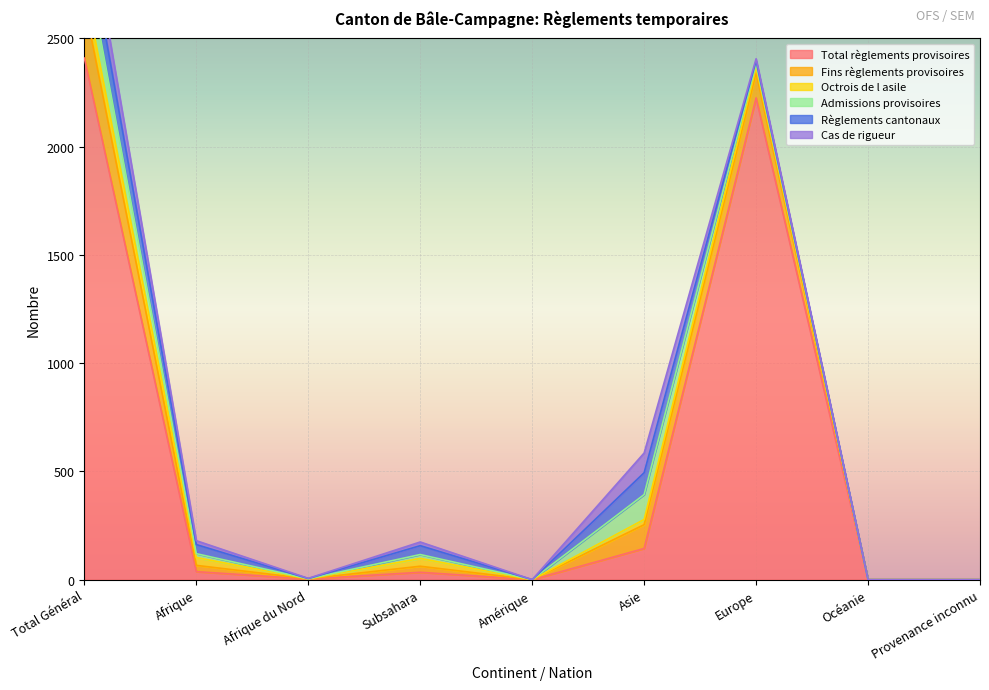

Where is Cas de rigueur nearest to the value 59?

Asie